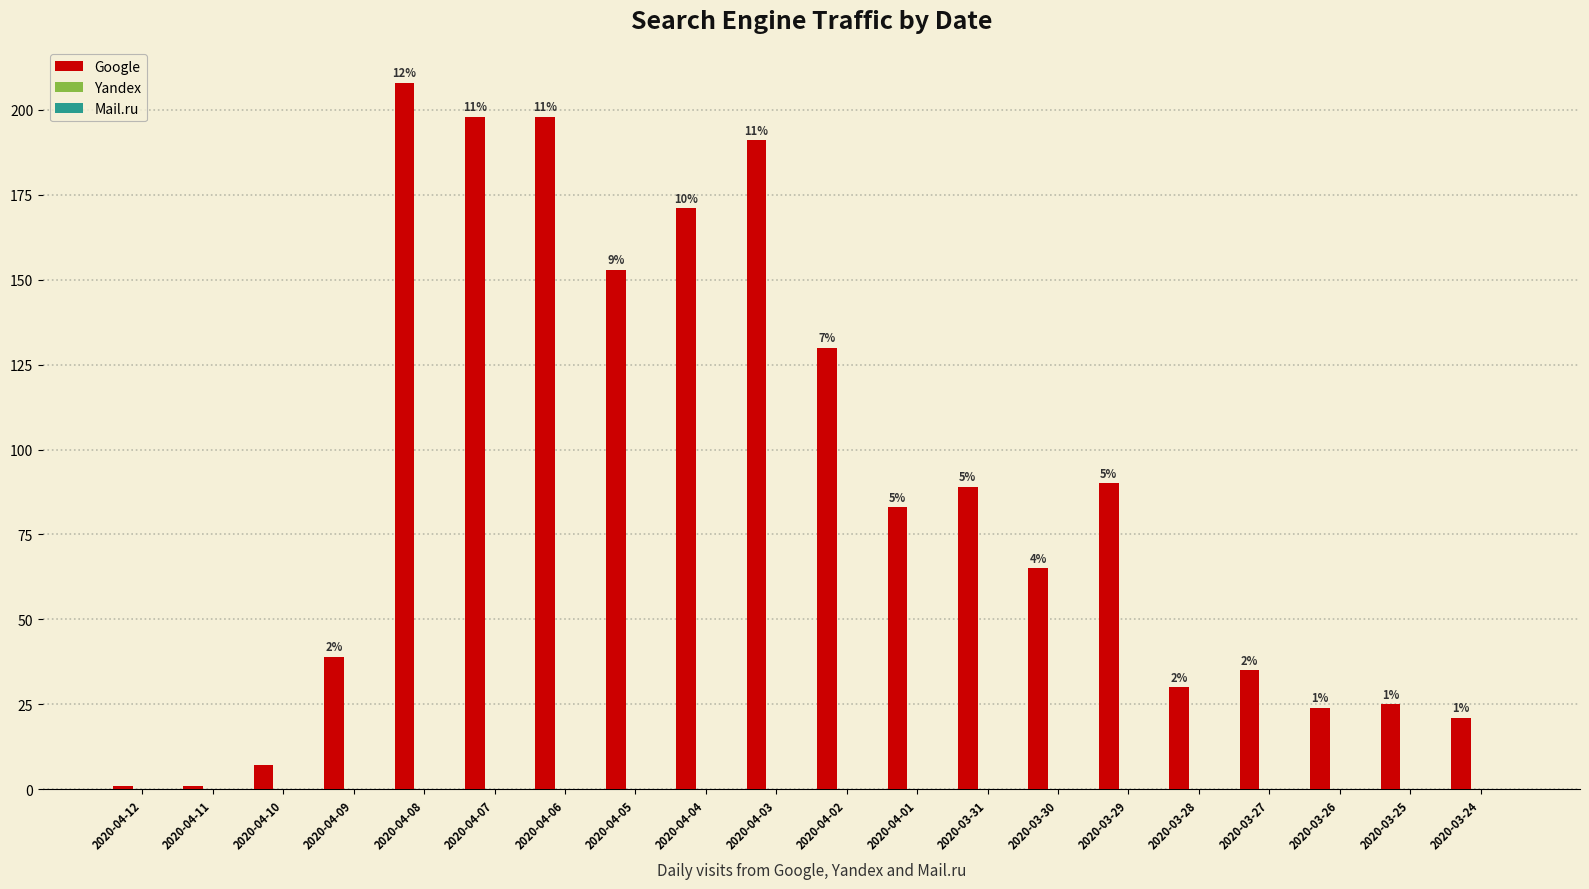

Does the chart contain any negative values?

No